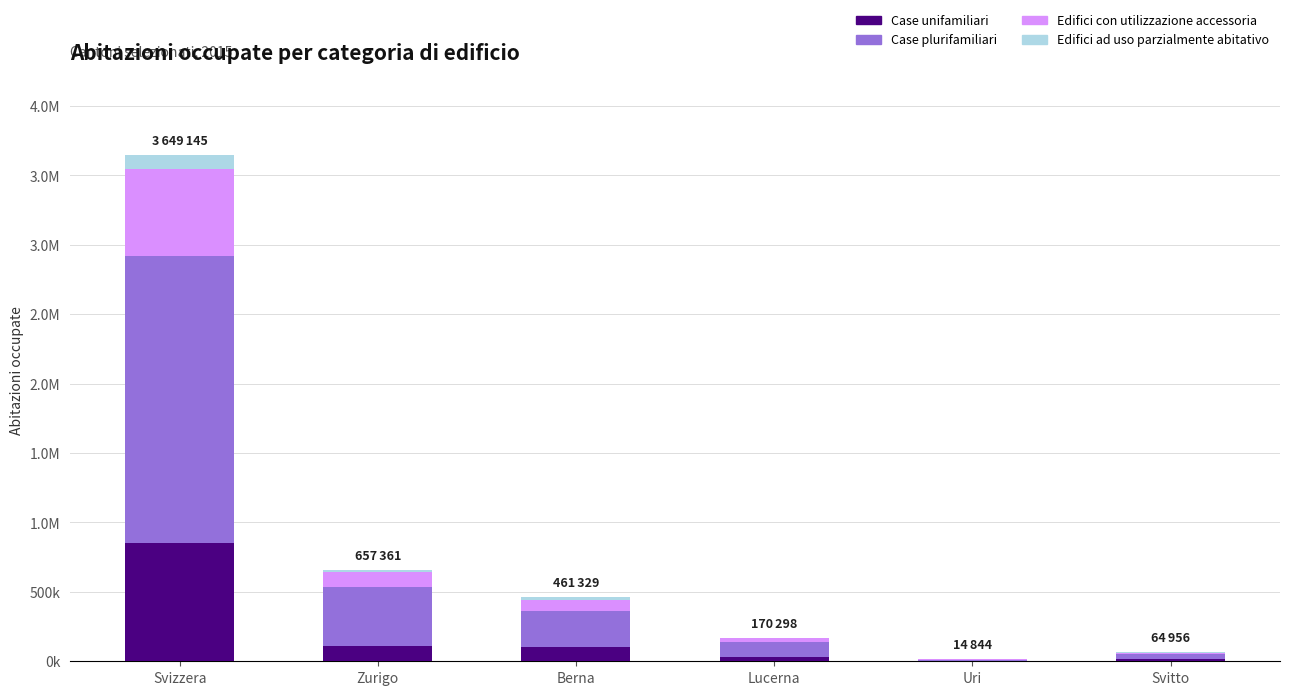

List the labels in order of Case unifamiliari value, smallest first.

Uri, Svitto, Lucerna, Berna, Zurigo, Svizzera